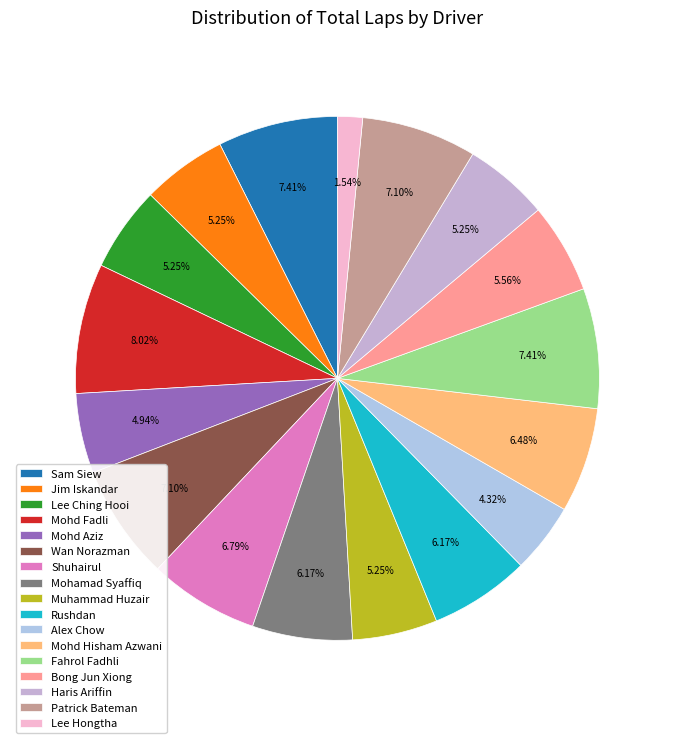

Combined, do Haris Ariffin and Lee Hongtha account for over 50%?

No